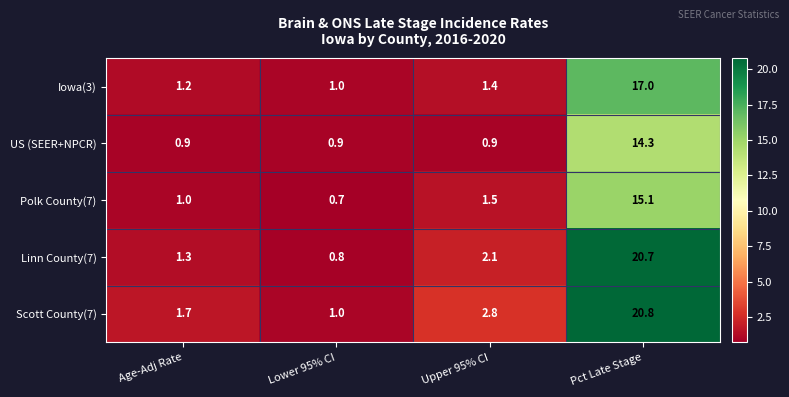

What is the difference between the highest and lowest values at Pct Late Stage?

6.5